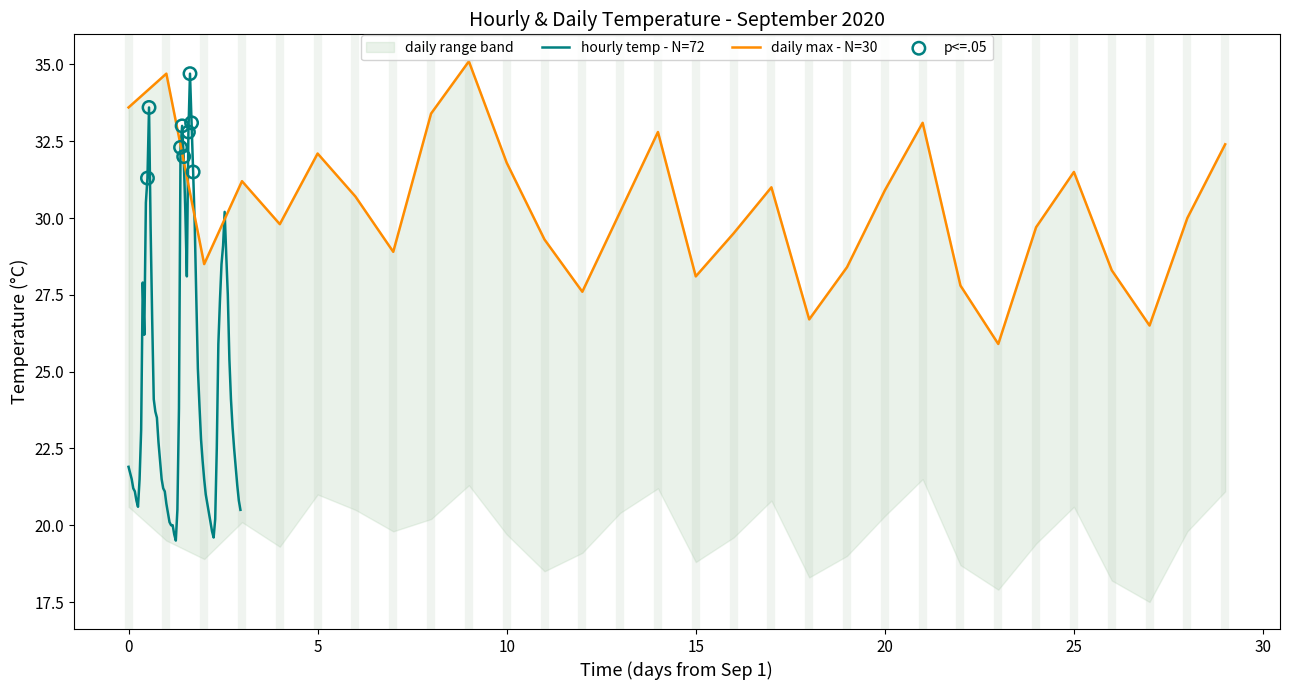

What is the change in value from 7 to 17?

+2.1